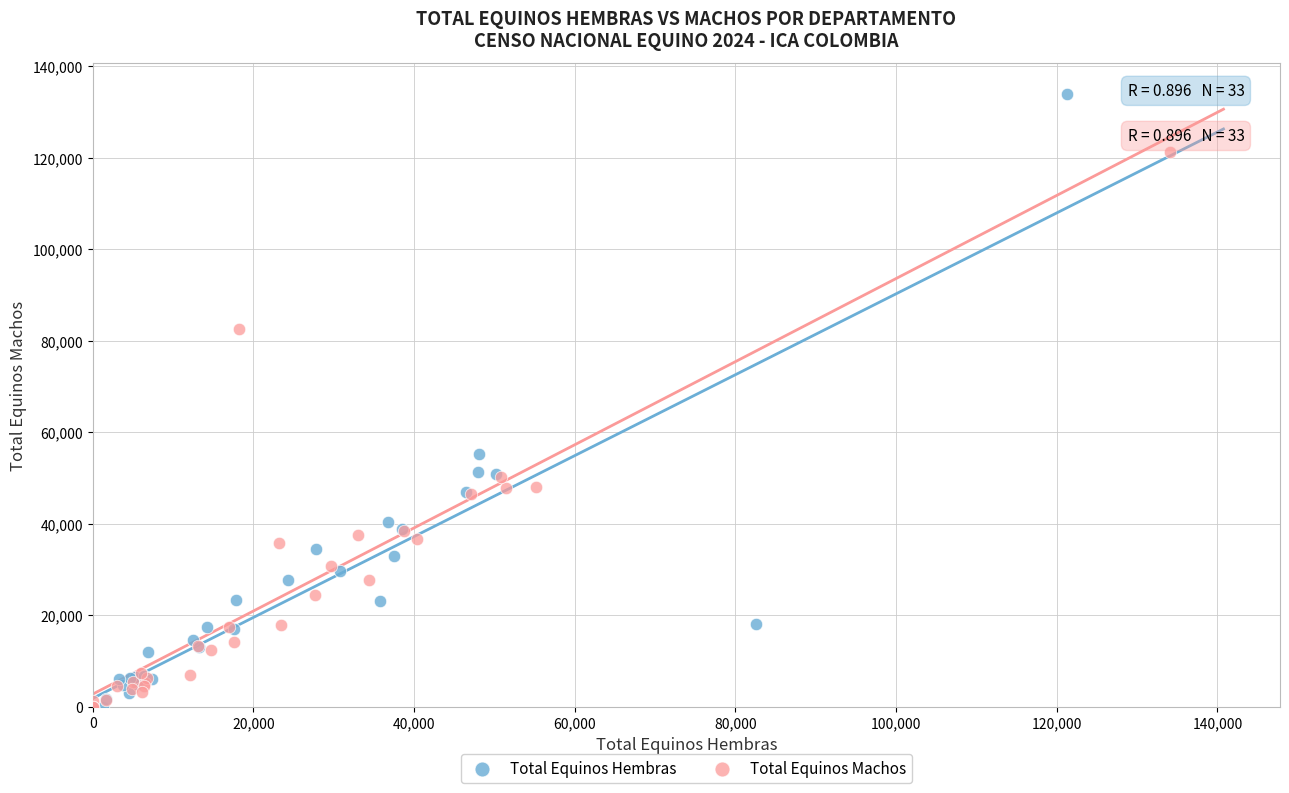

Which series contains the highest Y value?

Total Equinos Hembras